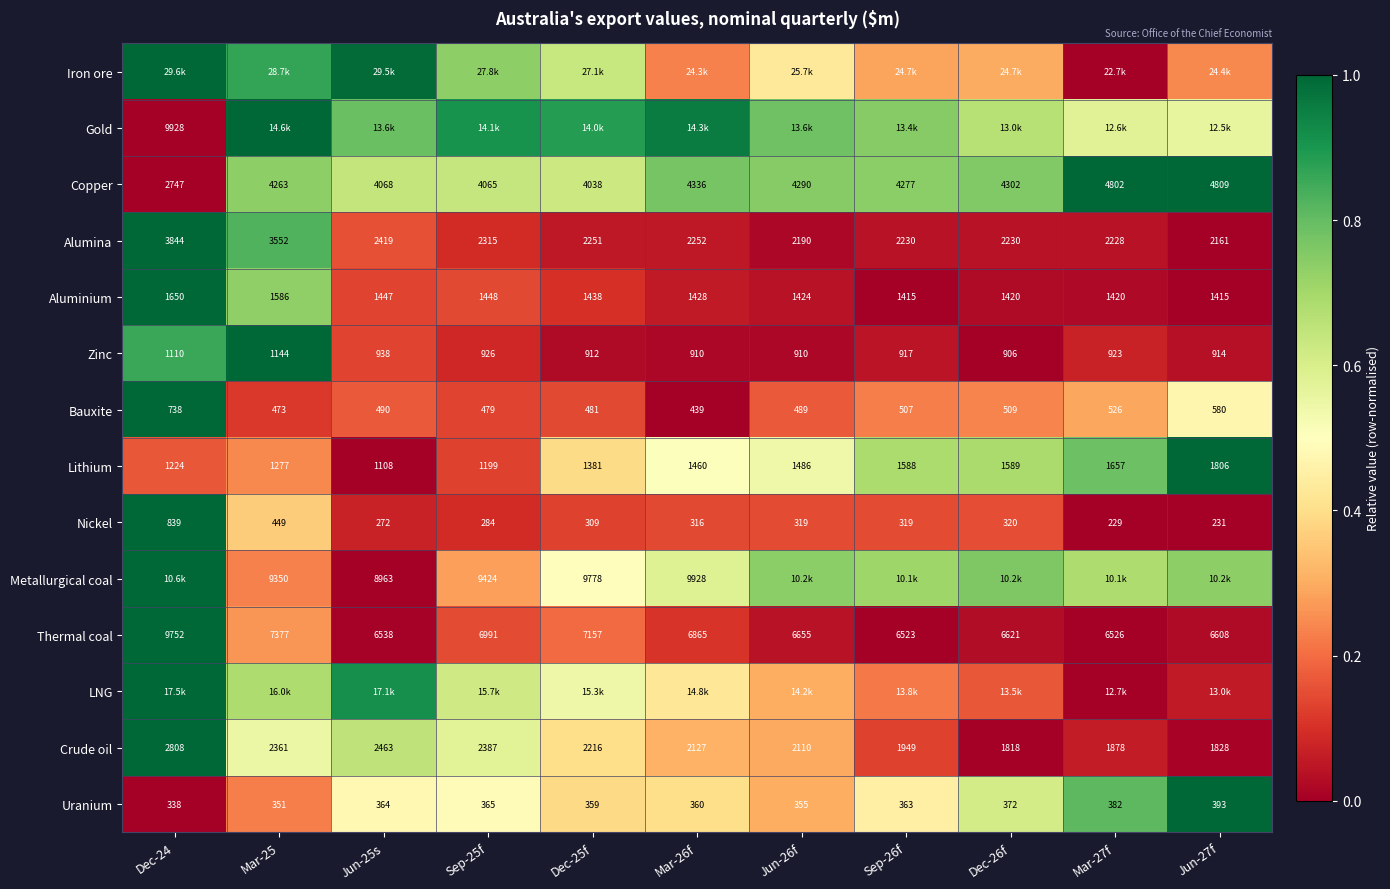

The Gold series shows 0.7 at Sep-26f. True or false?

True